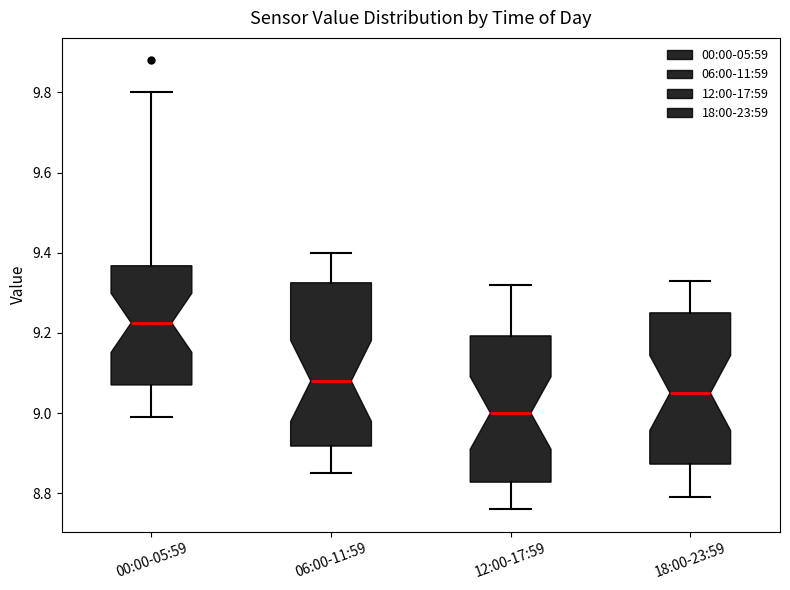

Which box's median line is the highest?

00:00-05:59